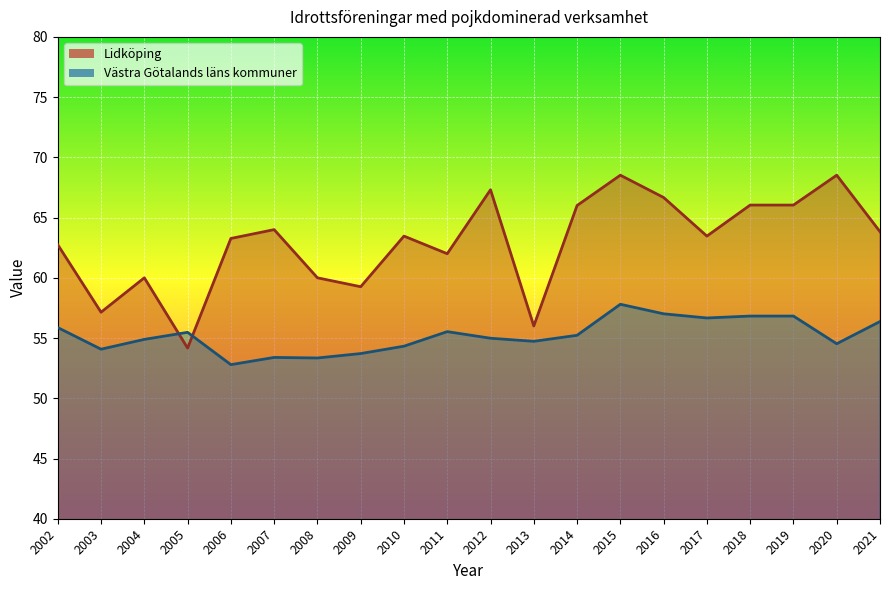

Does the chart display data point markers on the line(s)?

No